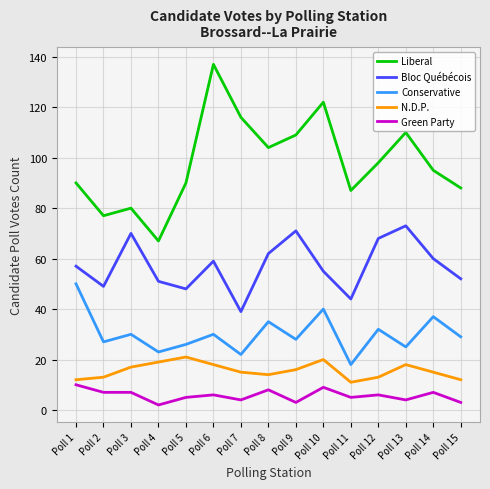

Which series has the largest total across all categories?

Liberal